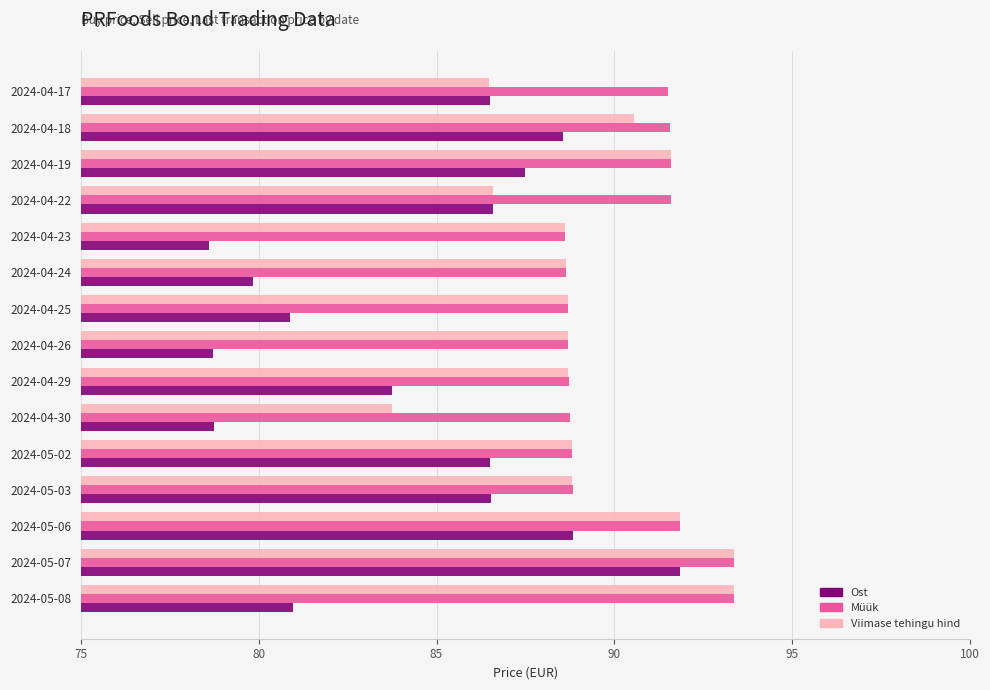

The value of Viimase tehingu hind at 2024-04-29 is 88.7. True or false?

True